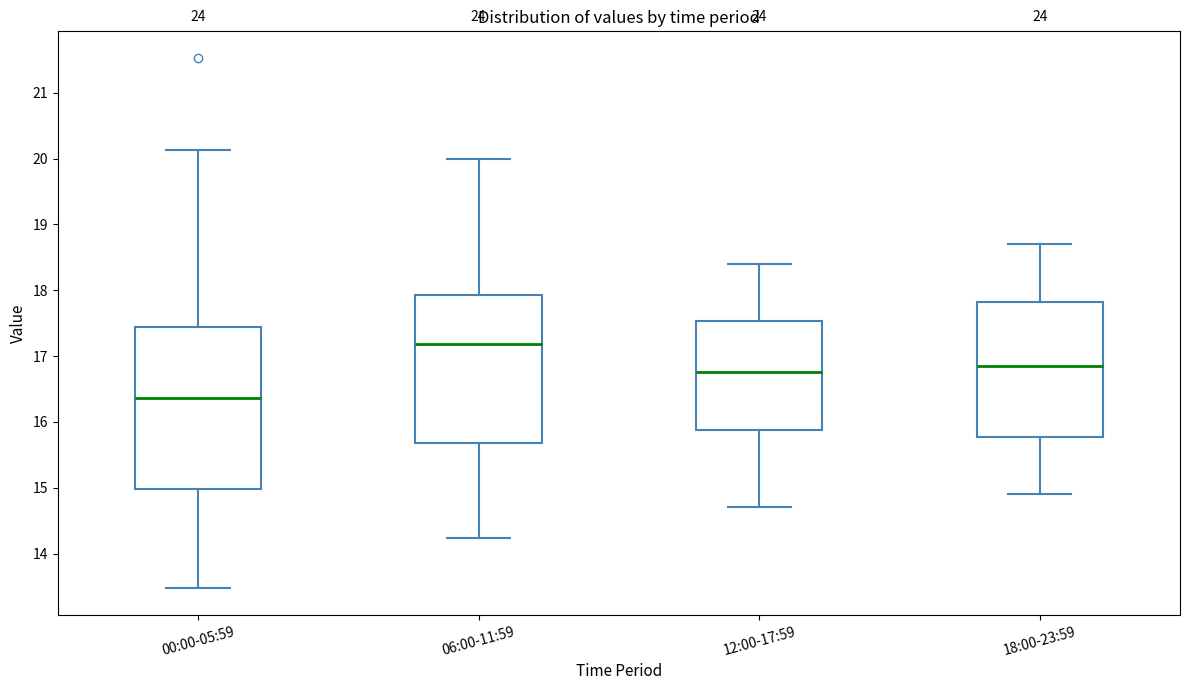

Comparing the boxes themselves (not the whiskers), which one is the tallest?

00:00-05:59